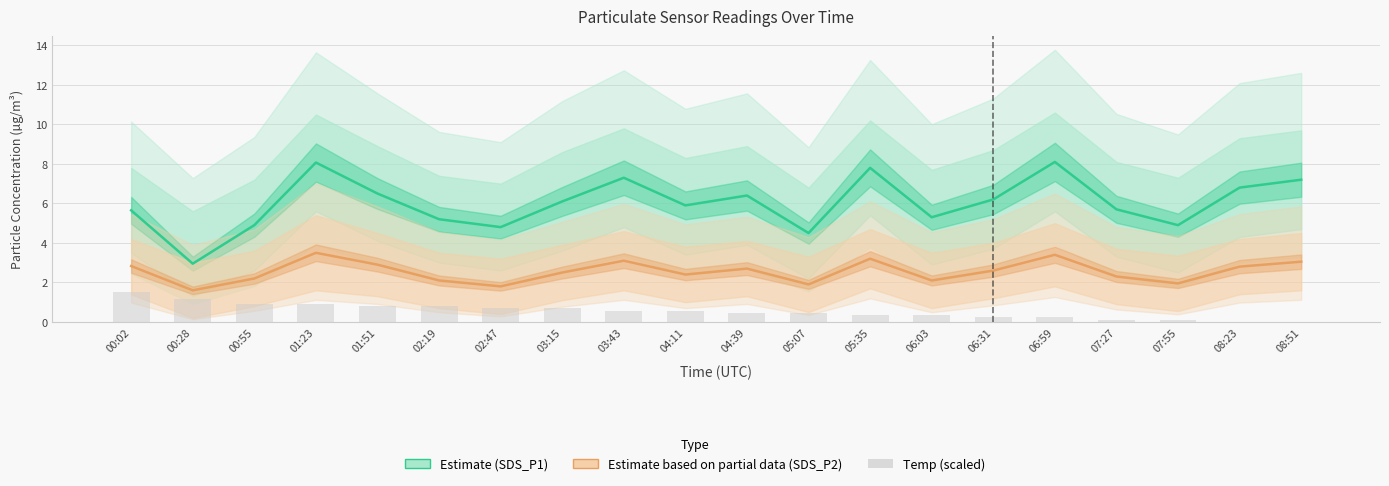

What is the label of the 7th bar from the right?

06:03